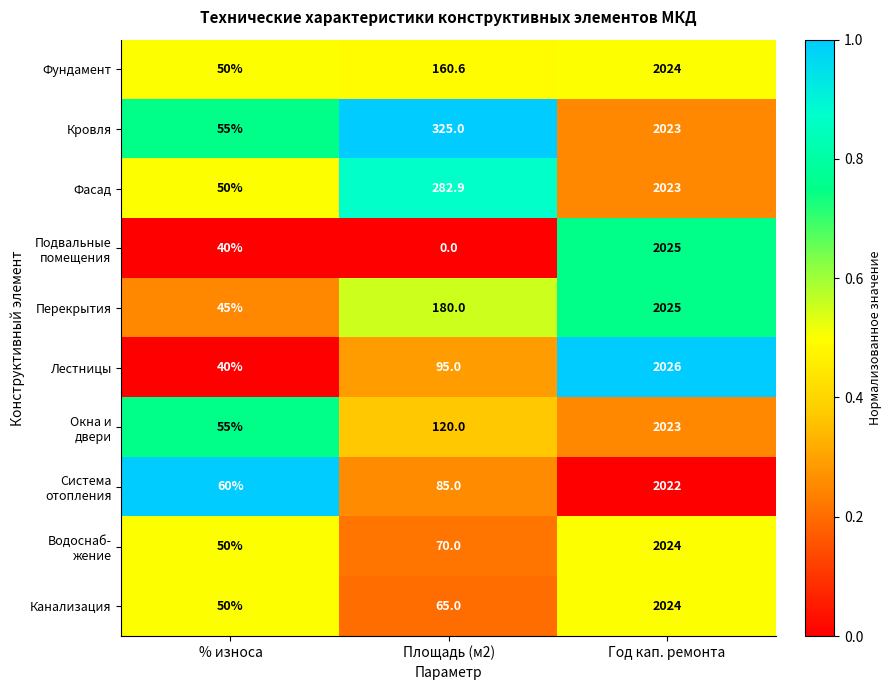

The value of Лестницы at Площадь (м2) is 63.3. True or false?

False